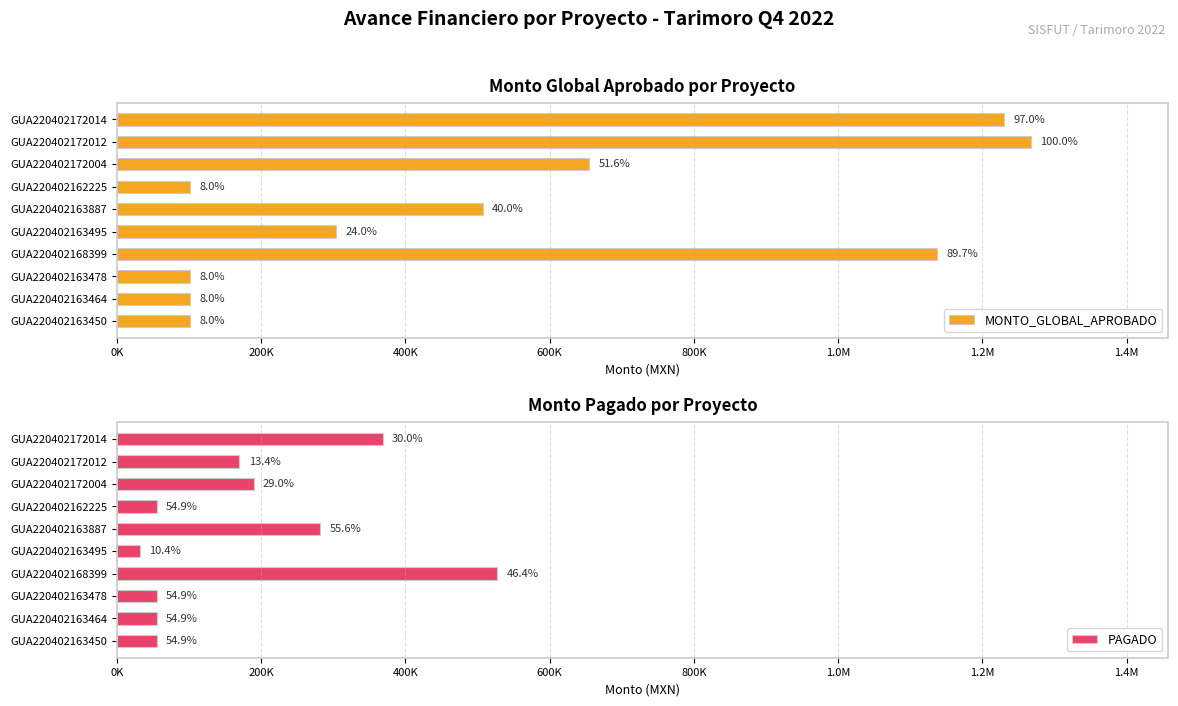

Are the bars grouped side by side (vs. stacked)?

Yes